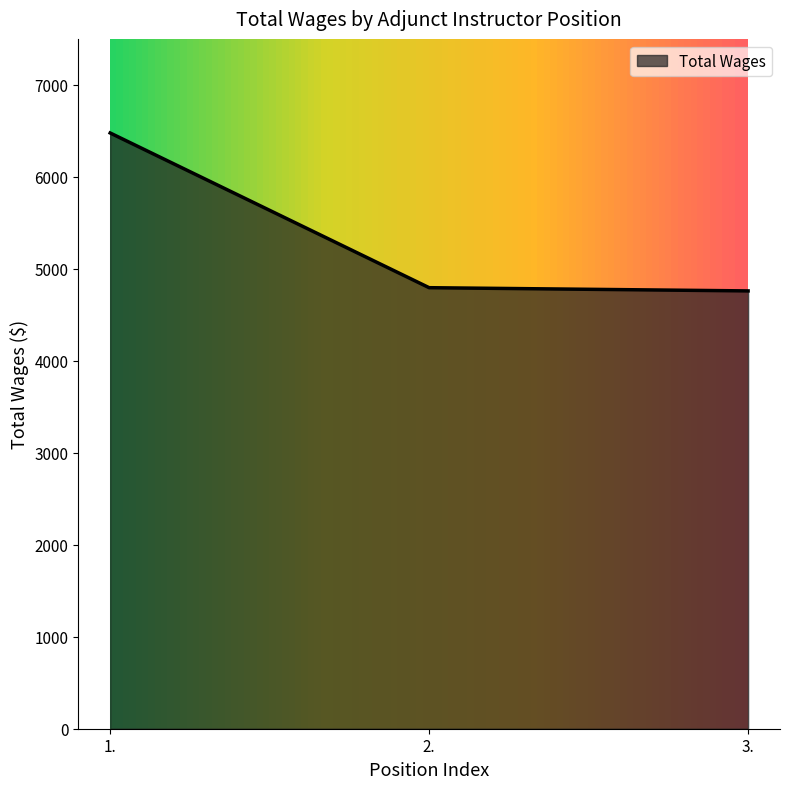

Reading right to left, transcribe all the data shown in this chart.

3.=4760	2.=4795	1.=6477